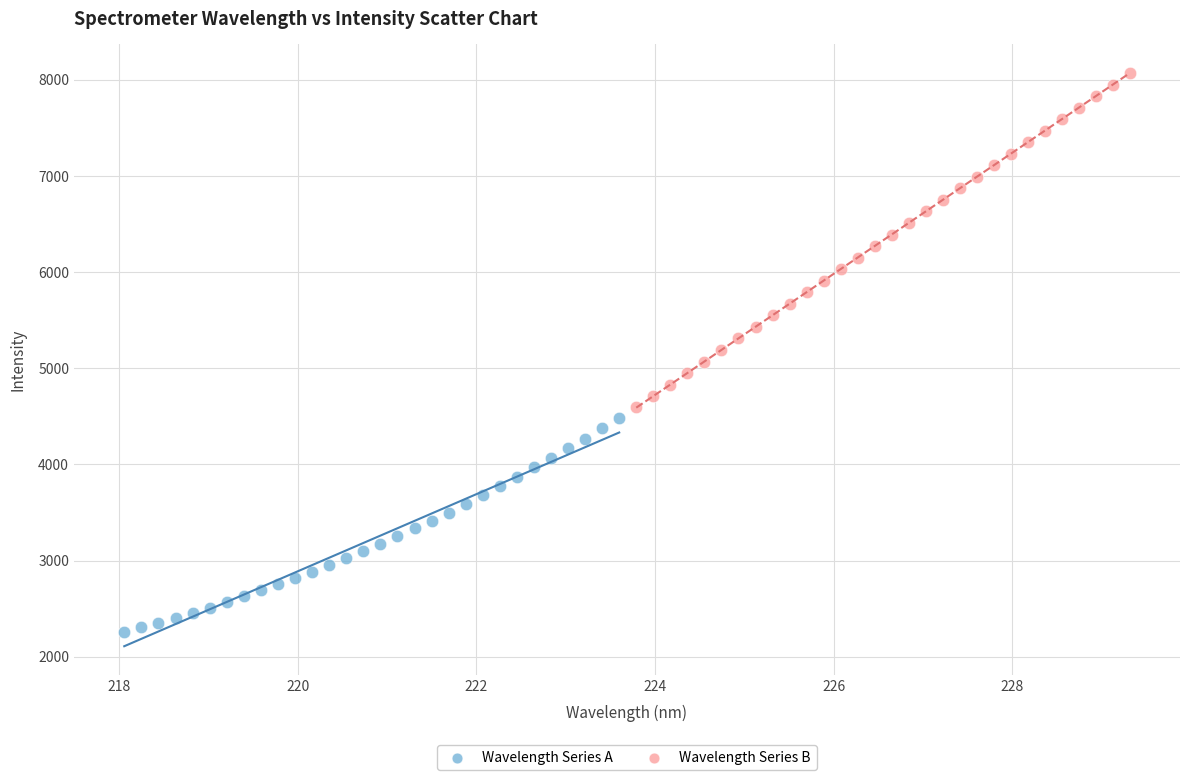

What are all the series names shown in the legend?

Wavelength Series A, Wavelength Series B